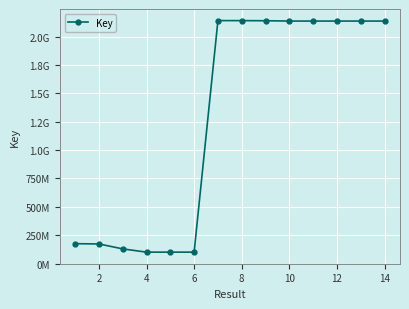

Which label corresponds to the largest value in the chart?

12